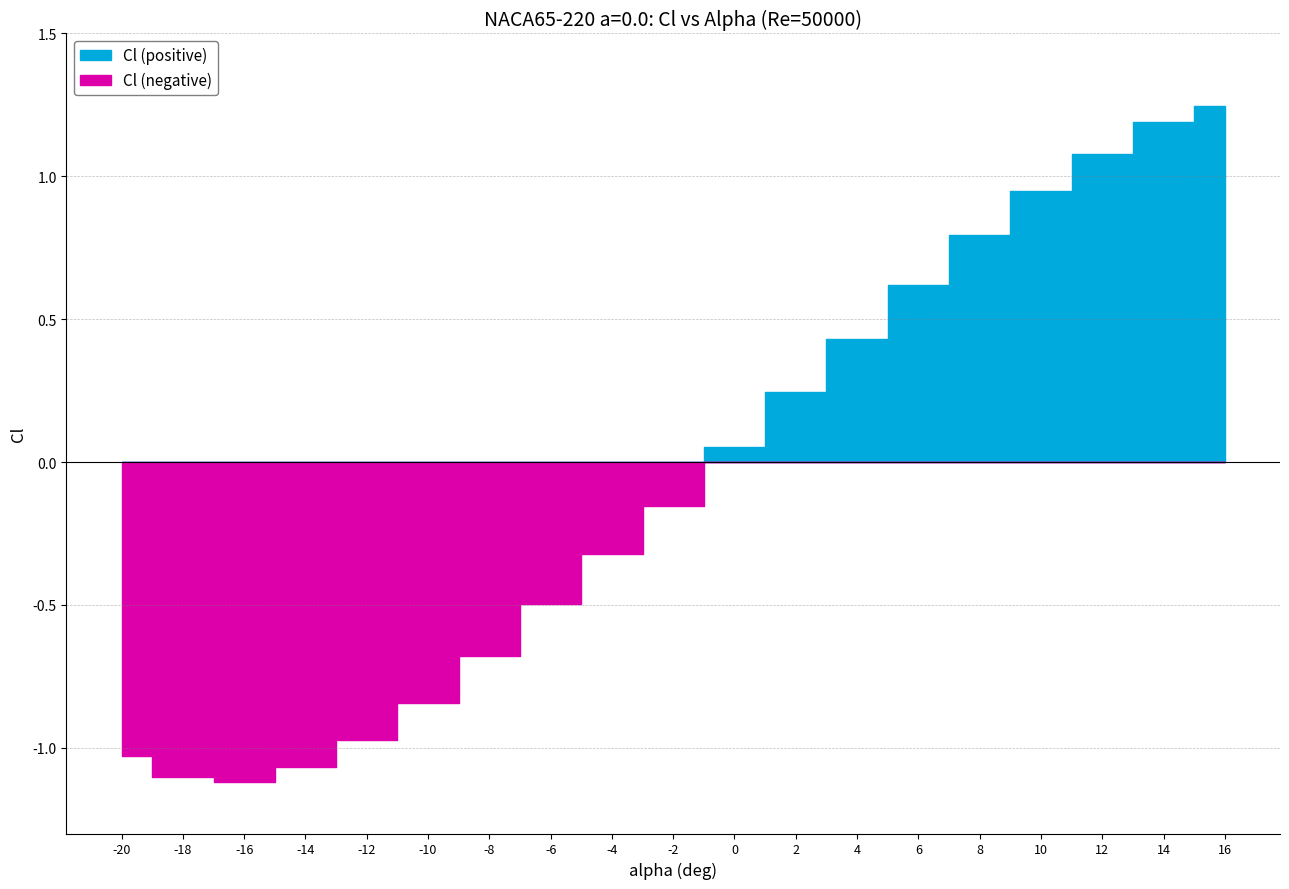

Which series changed the most between -14 and 14?

Cl (positive)